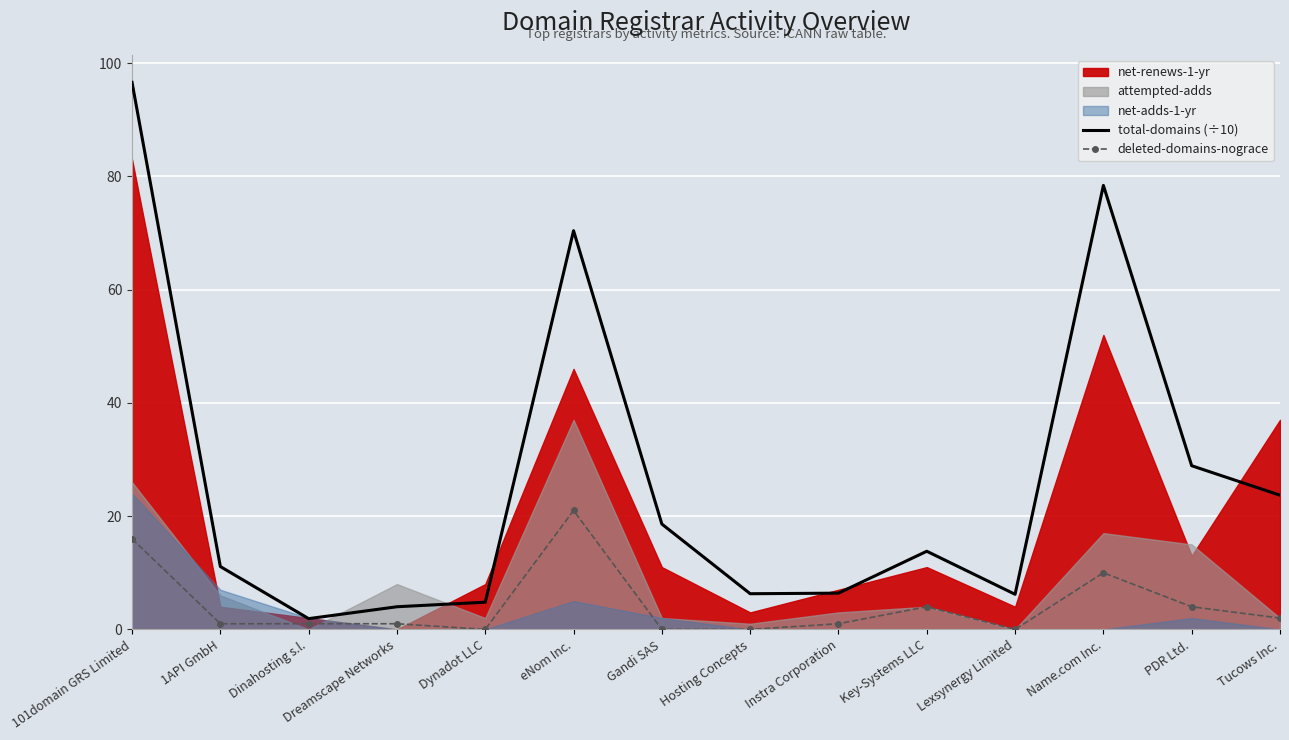

What is the difference between the maximum and second lowest values in the total-domains (÷10) series?

92.6